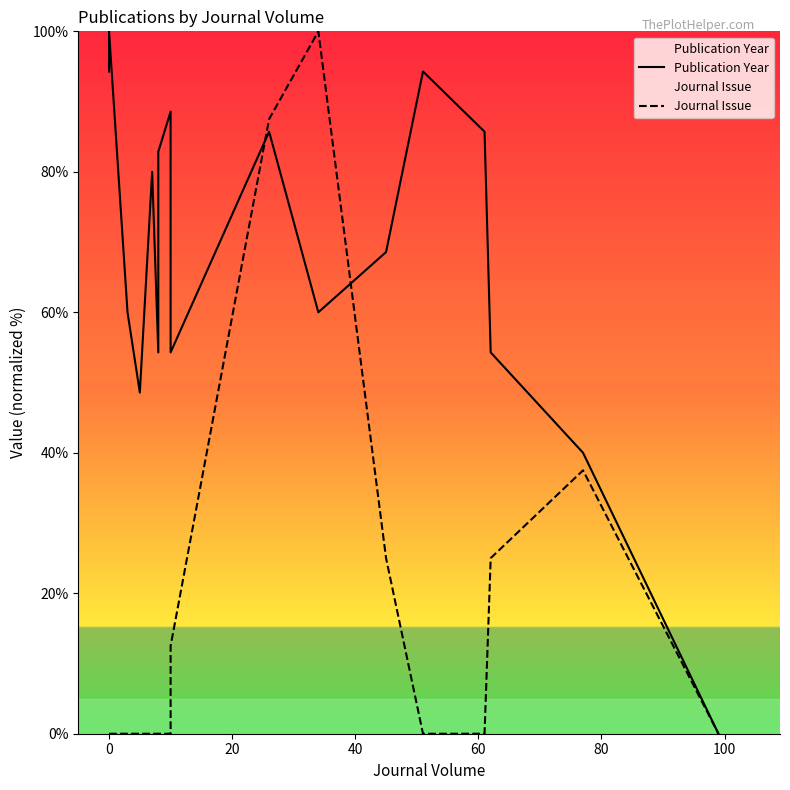

Reading left to right, transcribe all the data shown in this chart.

Publication Year: 94.3	100.0	60.0	48.6	80.0	54.3	82.9	85.7	88.6	54.3	85.7	60.0	68.6	94.3	94.3	85.7	54.3	40.0	0.0
Journal Issue: 0.0	0.0	0.0	0.0	0.0	0.0	0.0	0.0	0.0	12.5	87.5	100.0	25.0	0.0	0.0	0.0	25.0	37.5	0.0